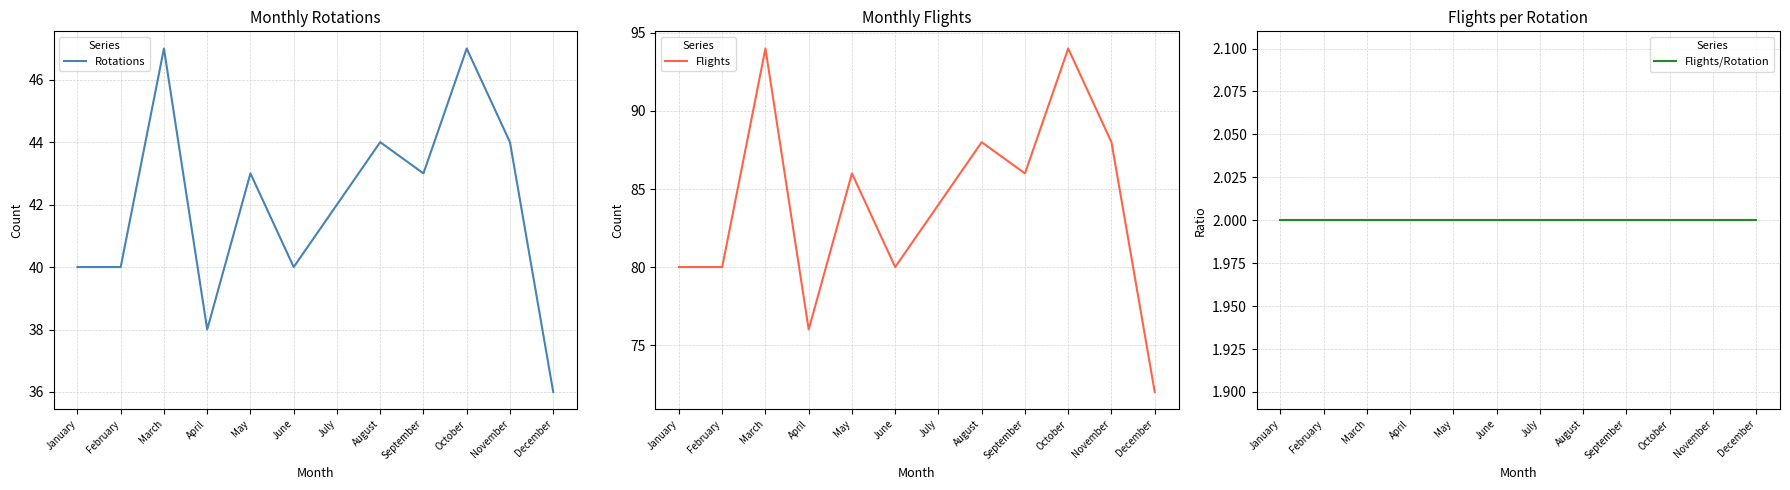

Reading right to left, what are all the values shown in this chart?

Rotations: 36	44	47	43	44	42	40	43	38	47	40	40
Flights: 72	88	94	86	88	84	80	86	76	94	80	80
Flights/Rotation: 2	2	2	2	2	2	2	2	2	2	2	2